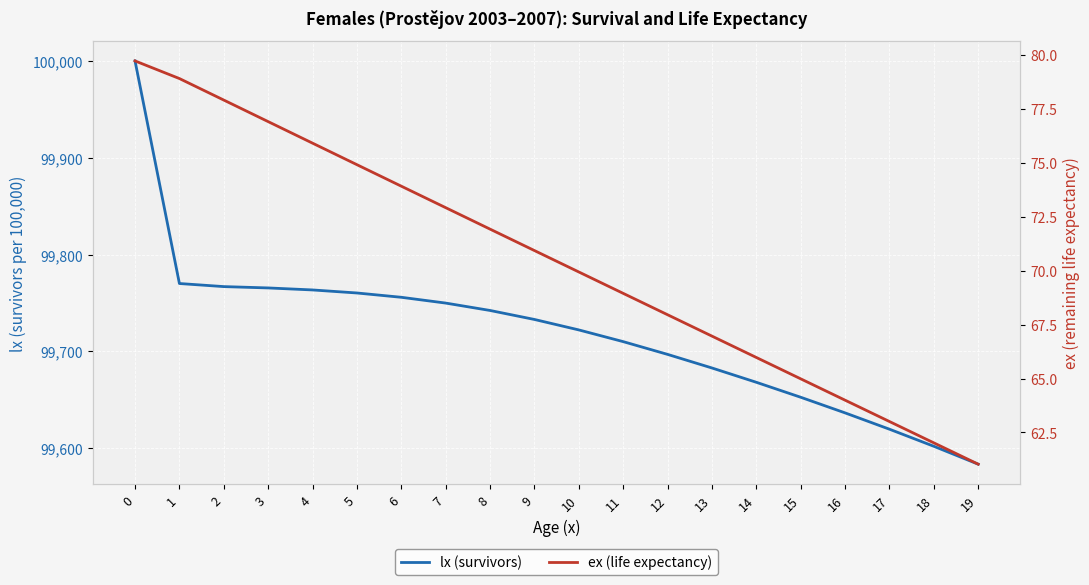

Reading left to right, transcribe all the data shown in this chart.

lx (survivors): 0=100000.0	1=99770.0	2=99766.9	3=99765.5	4=99763.4	5=99760.3	6=99755.8	7=99749.8	8=99742.2	9=99732.9	10=99722.1	11=99710.0	12=99696.8	13=99682.8	14=99668.0	15=99652.5	16=99636.4	17=99619.5	18=99601.9	19=99583.4
ex (life expectancy): 0=79.7	1=78.9	2=77.9	3=76.9	4=75.9	5=74.9	6=73.9	7=72.9	8=71.9	9=70.9	10=69.9	11=68.9	12=68.0	13=67.0	14=66.0	15=65.0	16=64.0	17=63.0	18=62.0	19=61.0